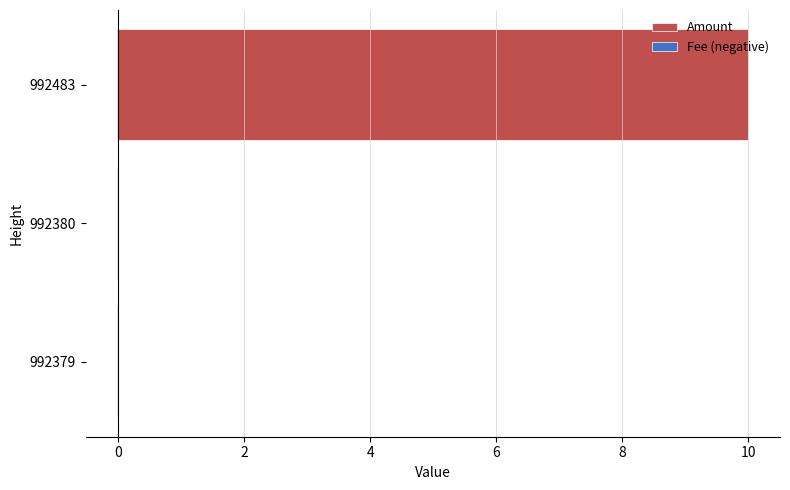

At how many categories does at least one series exceed 2?

1